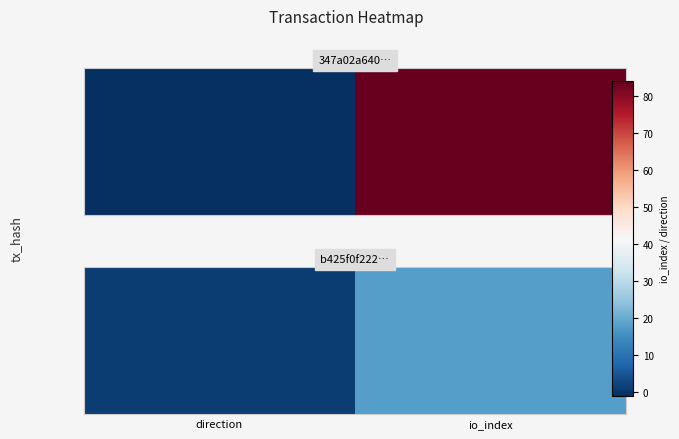

How many values are between 1 and 18?

2